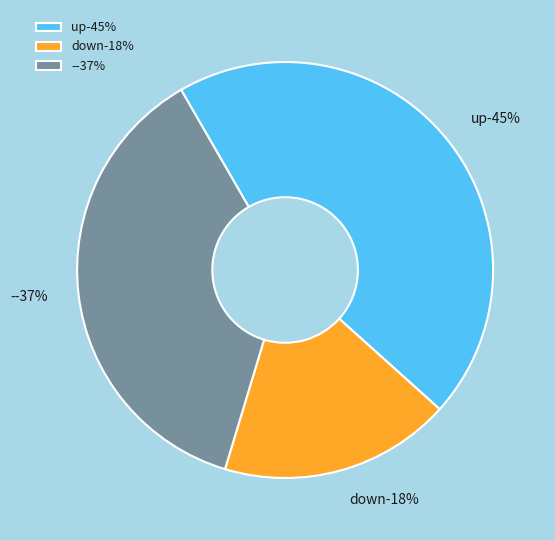

Which slice is the largest?

up